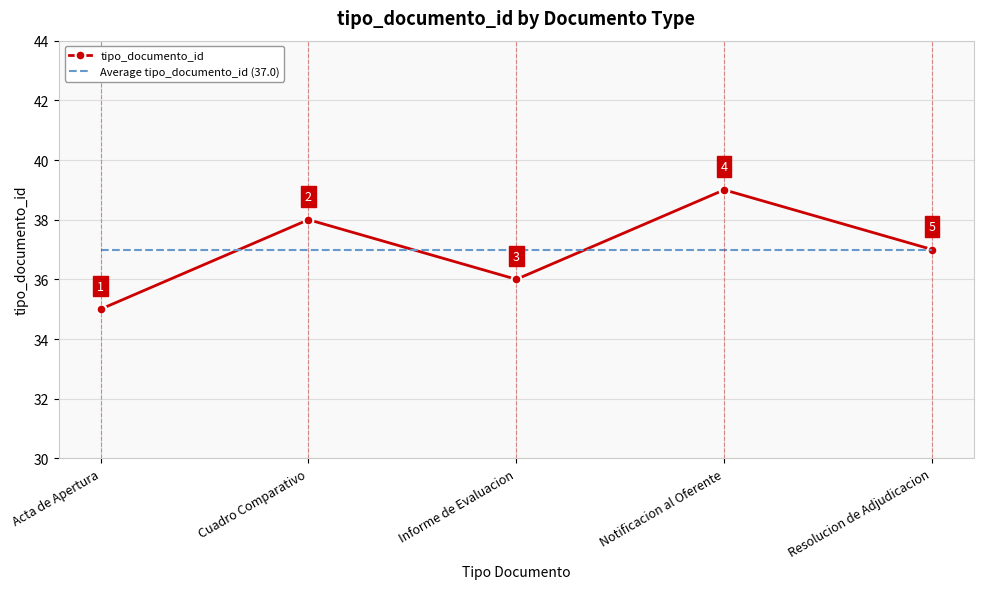

Which series changed the most between Cuadro Comparativo and Notificacion al Oferente?

tipo_documento_id